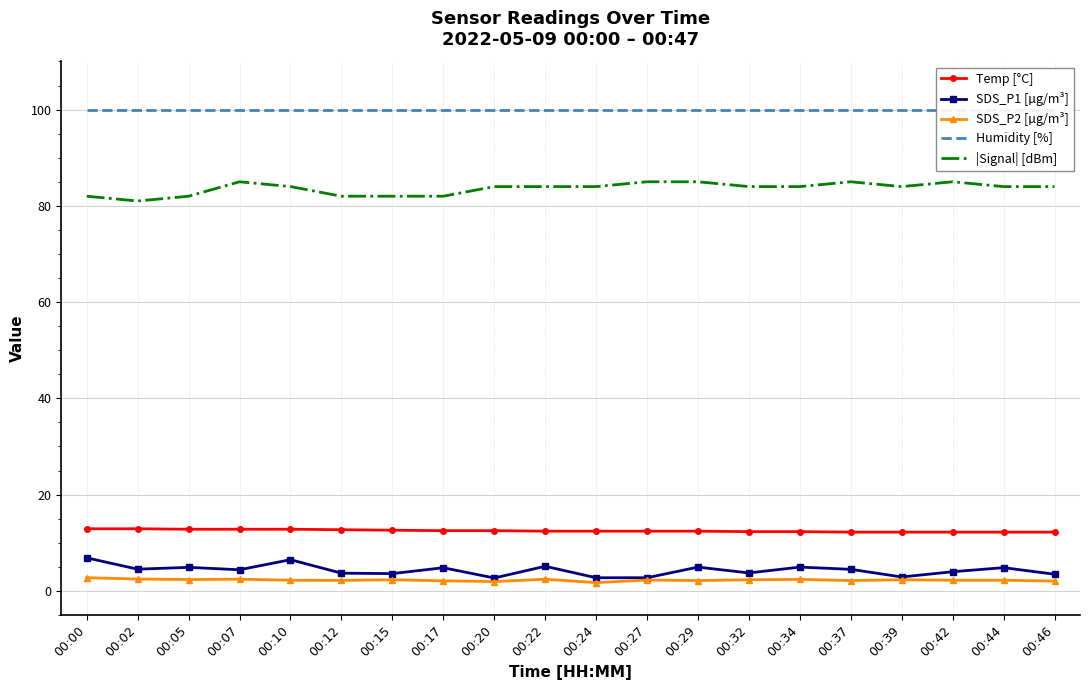

Which series changed the most between 00:00 and 00:39?

SDS_P1 [µg/m³]